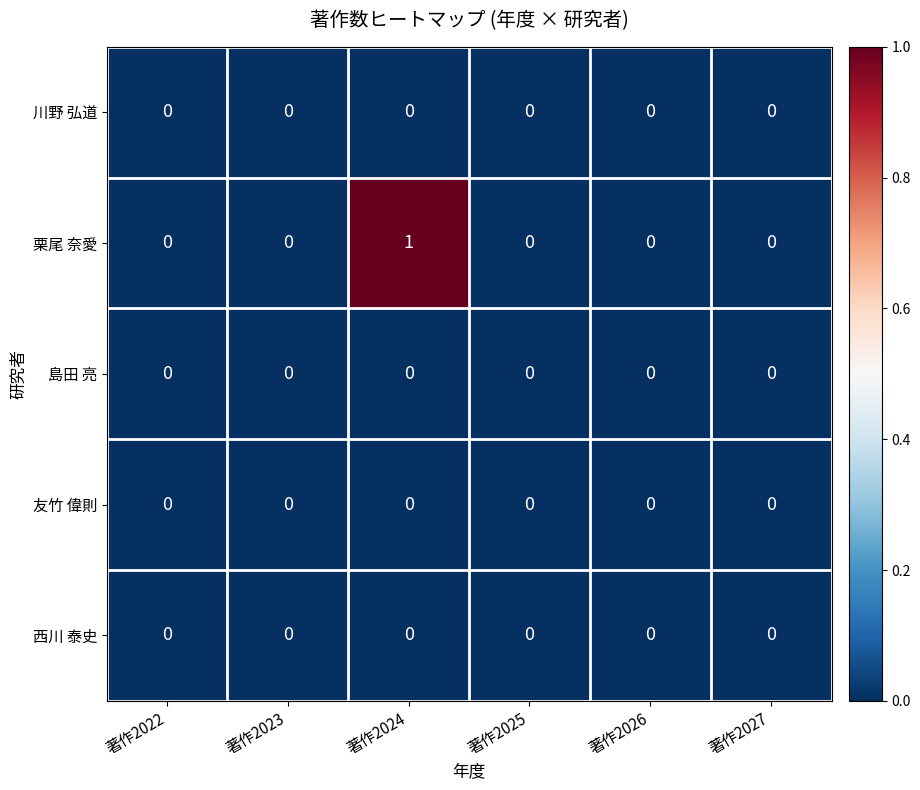

Which series has the widest spread of values?

栗尾 奈愛